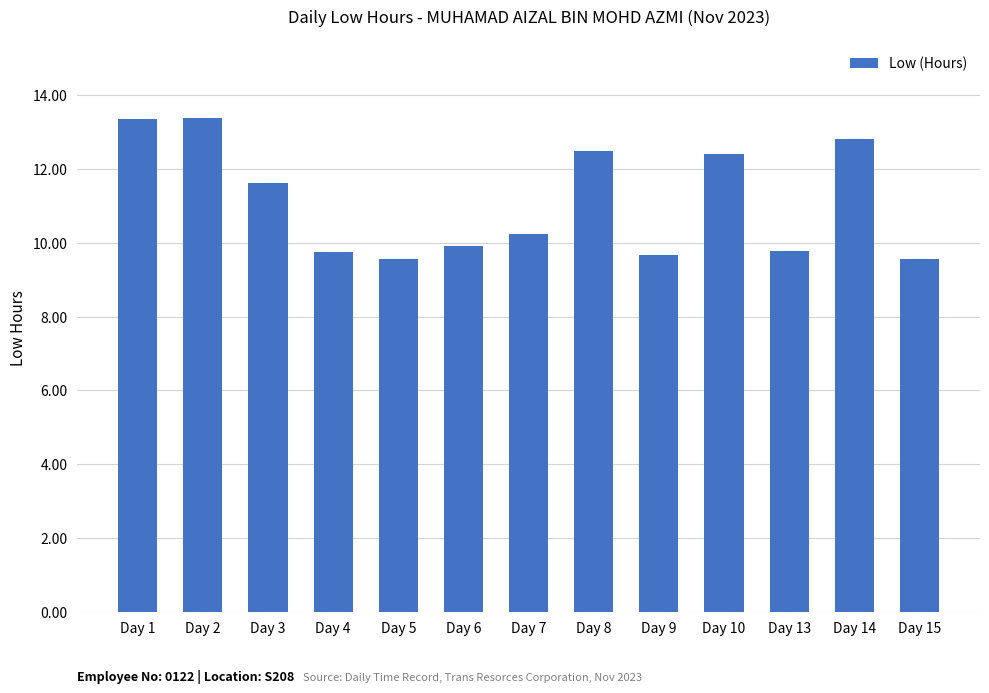

What is the difference between the values at Day 5 and Day 14?

3.2